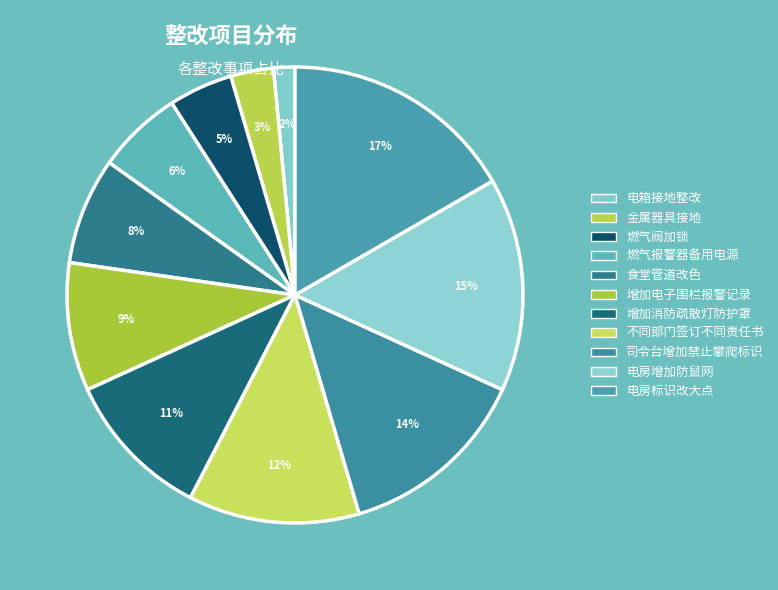

What percentage do 食堂管道改色 and 司令台增加禁止攀爬标识 together represent?

21.2%